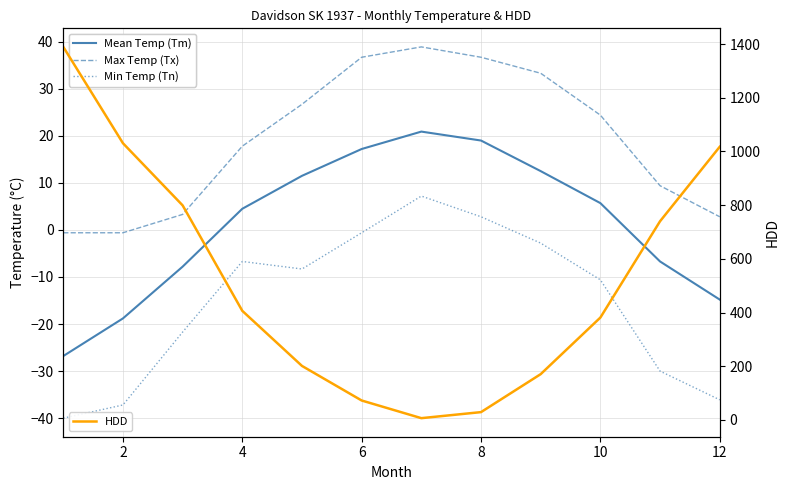

True or false: Mean Temp (Tm) and Min Temp (Tn) intersect in this chart.

False